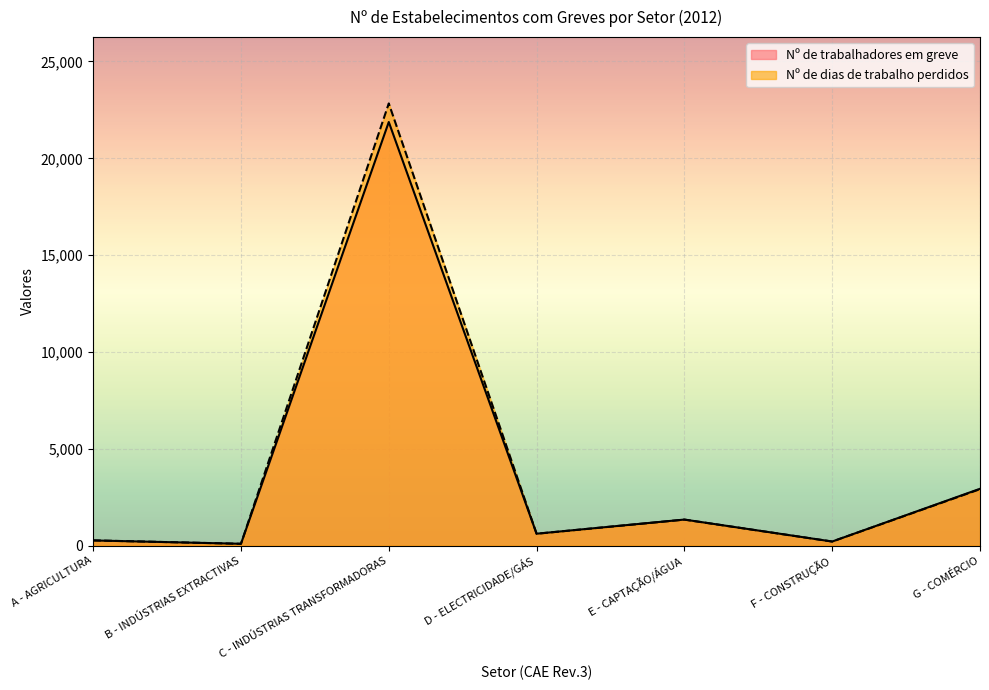

Reading left to right, extract all data points from this chart.

Nº de trabalhadores em greve: A - AGRICULTURA=265.0	B - INDÚSTRIAS EXTRACTIVAS=92.0	C - INDÚSTRIAS TRANSFORMADORAS=21875.0	D - ELECTRICIDADE/GÁS=613.0	E - CAPTAÇÃO/ÁGUA=1343.0	F - CONSTRUÇÃO=209.0	G - COMÉRCIO=2933.0
Nº de dias de trabalho perdidos: A - AGRICULTURA=268.0	B - INDÚSTRIAS EXTRACTIVAS=92.0	C - INDÚSTRIAS TRANSFORMADORAS=22834.1	D - ELECTRICIDADE/GÁS=610.6	E - CAPTAÇÃO/ÁGUA=1340.6	F - CONSTRUÇÃO=208.5	G - COMÉRCIO=2913.0